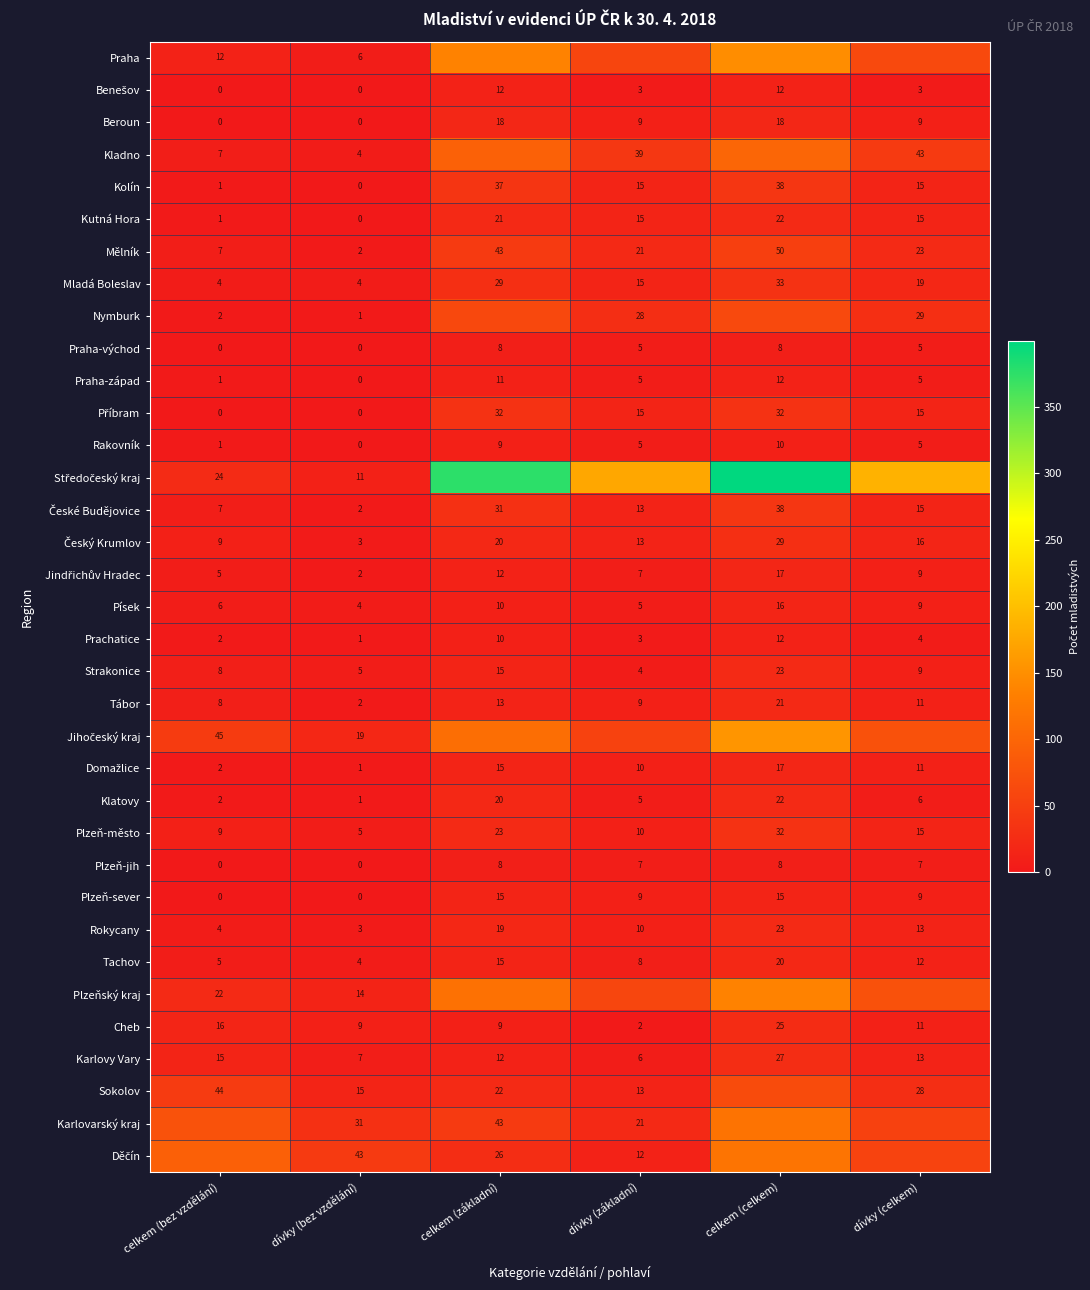

What is the difference between the highest and lowest values at celkem (bez vzdělání)?

93